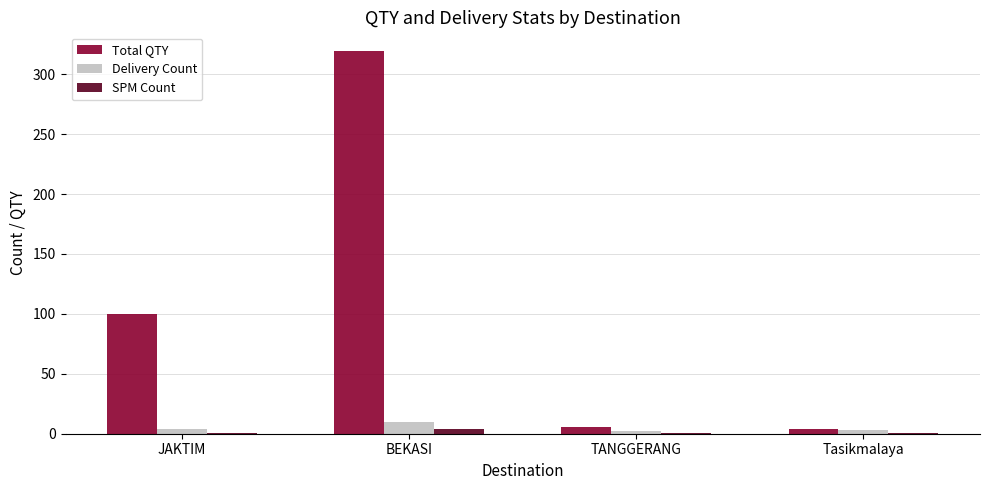

Are the bars horizontal?

No